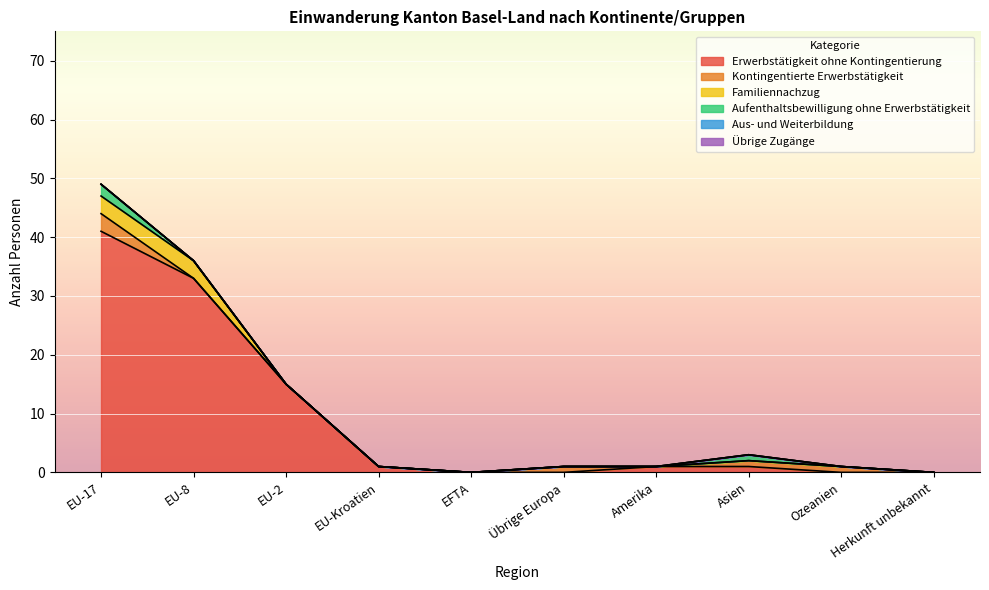

Which category has the highest value in the Erwerbstätigkeit ohne Kontingentierung series?

EU-17